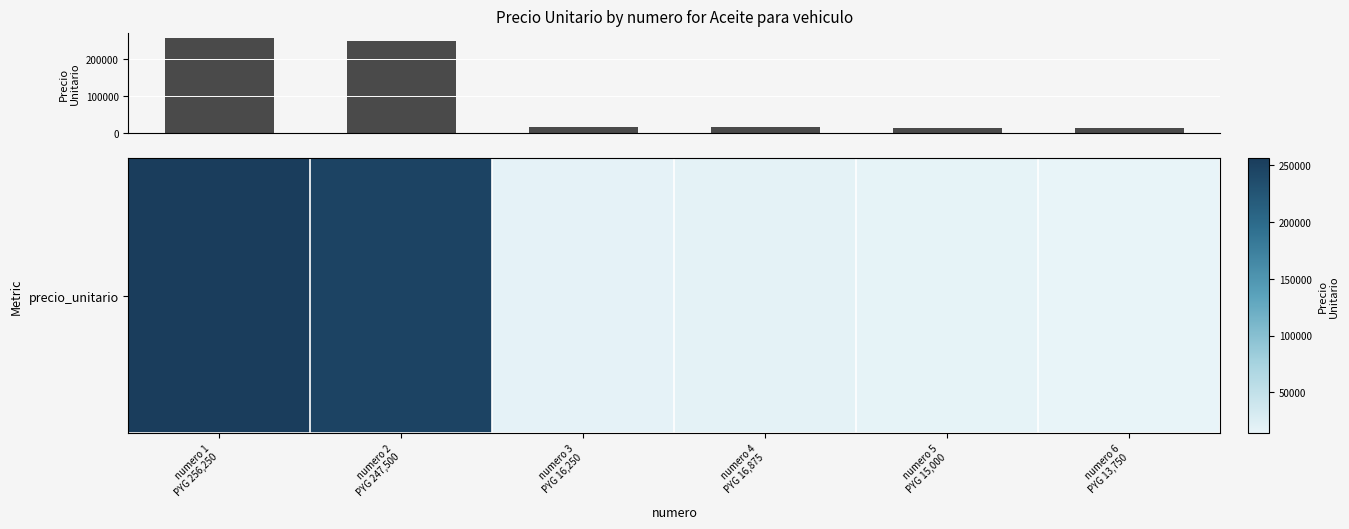

What is the value of the 1st bar from the left?

256250